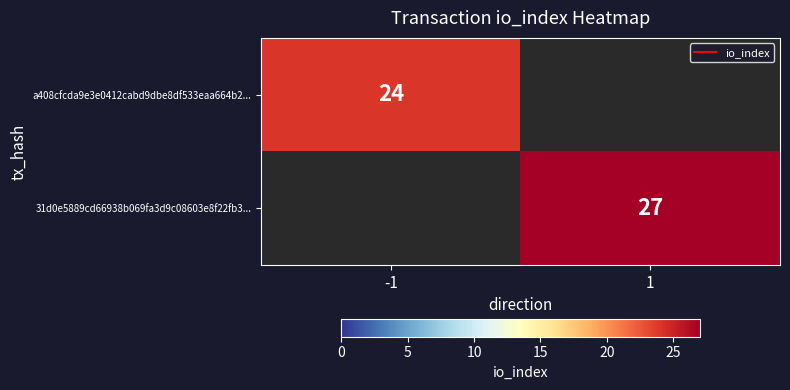

What is the minimum value shown in the chart?

24.0